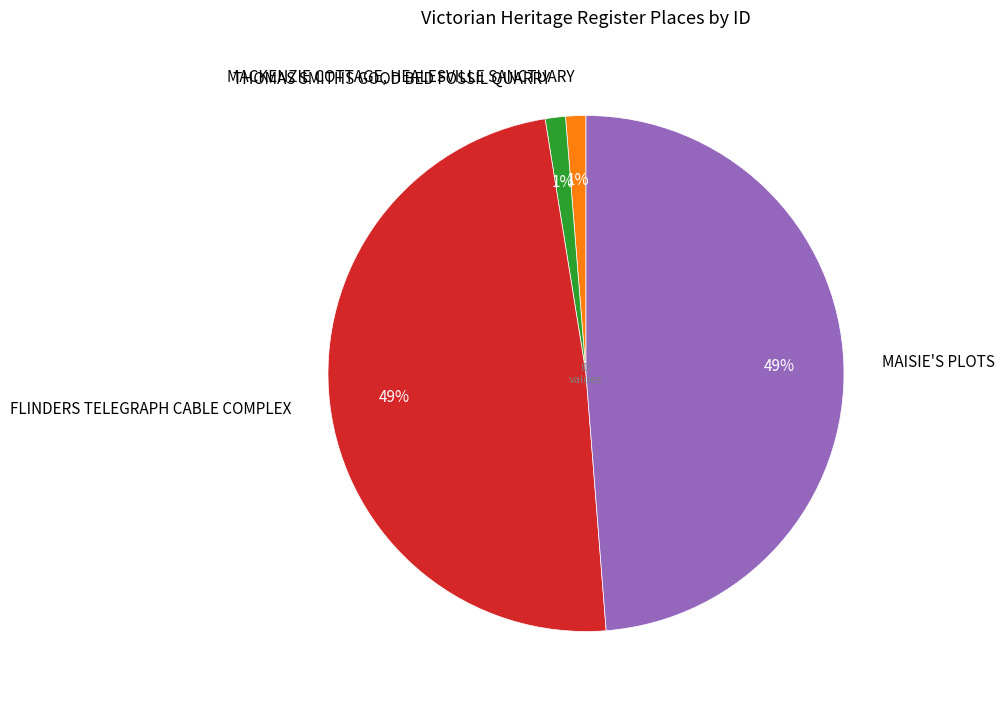

What percentage is the MAISIE'S PLOTS slice, to the nearest percent?

49%